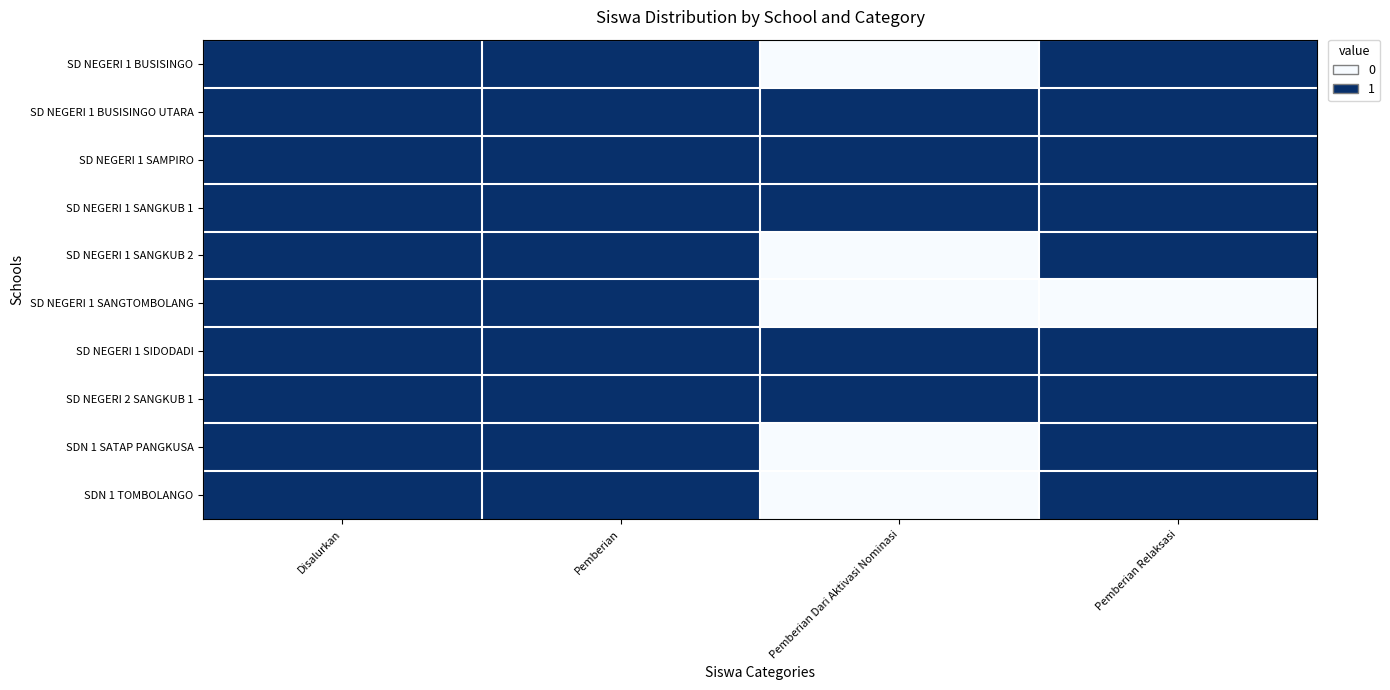

At Pemberian Relaksasi, list the series in order from smallest to largest.

SD NEGERI 1 SANGTOMBOLANG, SD NEGERI 1 BUSISINGO, SD NEGERI 1 BUSISINGO UTARA, SD NEGERI 1 SAMPIRO, SD NEGERI 1 SANGKUB 1, SD NEGERI 1 SANGKUB 2, SD NEGERI 1 SIDODADI, SD NEGERI 2 SANGKUB 1, SDN 1 SATAP PANGKUSA, SDN 1 TOMBOLANGO